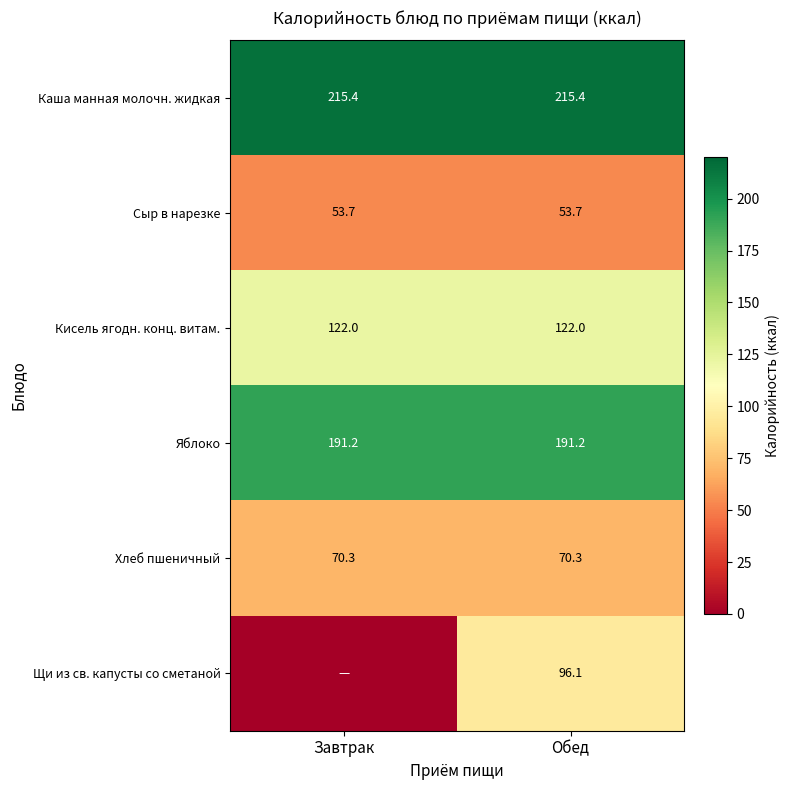

Is it true that Сыр в нарезке equals 91.3 at Обед?

False